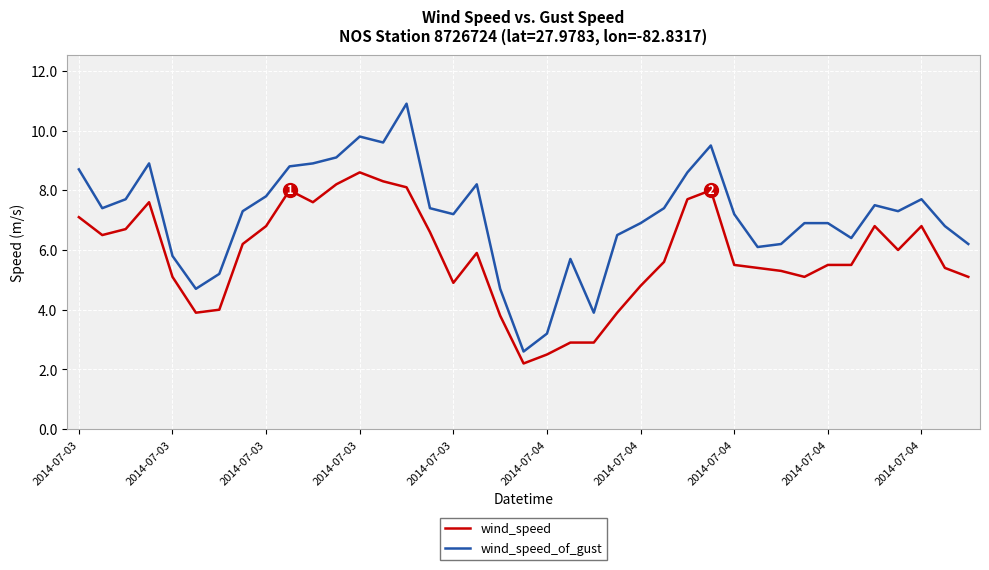

What is the sum of all wind_speed_of_gust values?

277.6